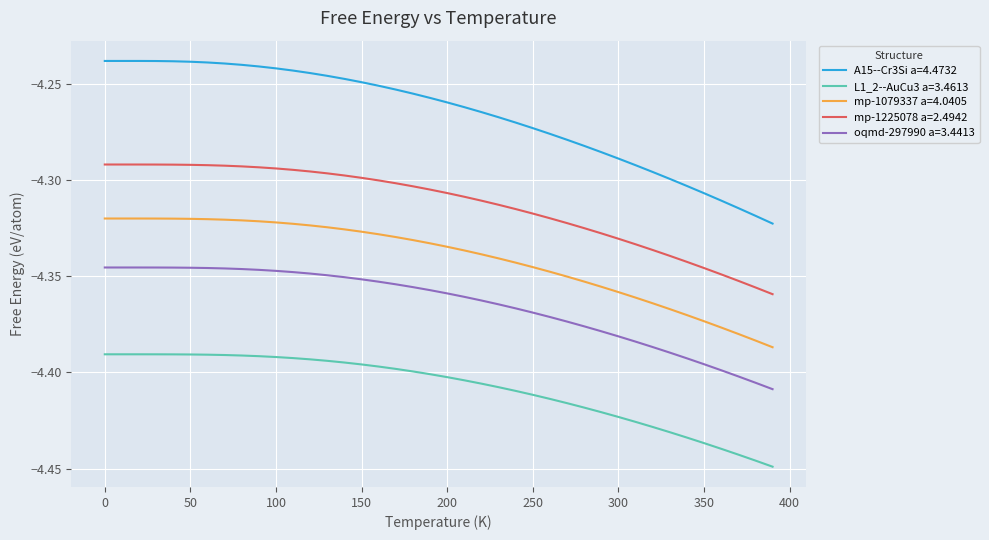

Rank the series by their maximum value, from lowest to highest.

L1_2--AuCu3 a=3.4613, oqmd-297990 a=3.4413, mp-1079337 a=4.0405, mp-1225078 a=2.4942, A15--Cr3Si a=4.4732